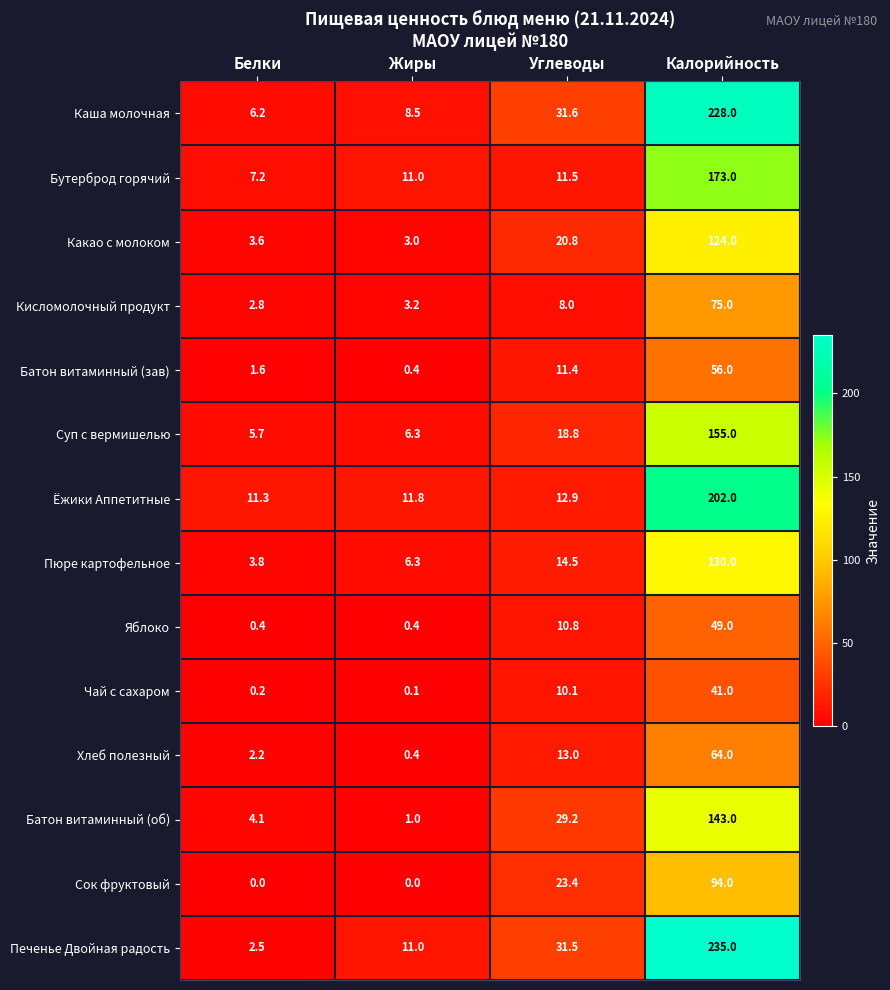

What is the total value across all series at Белки?

51.6